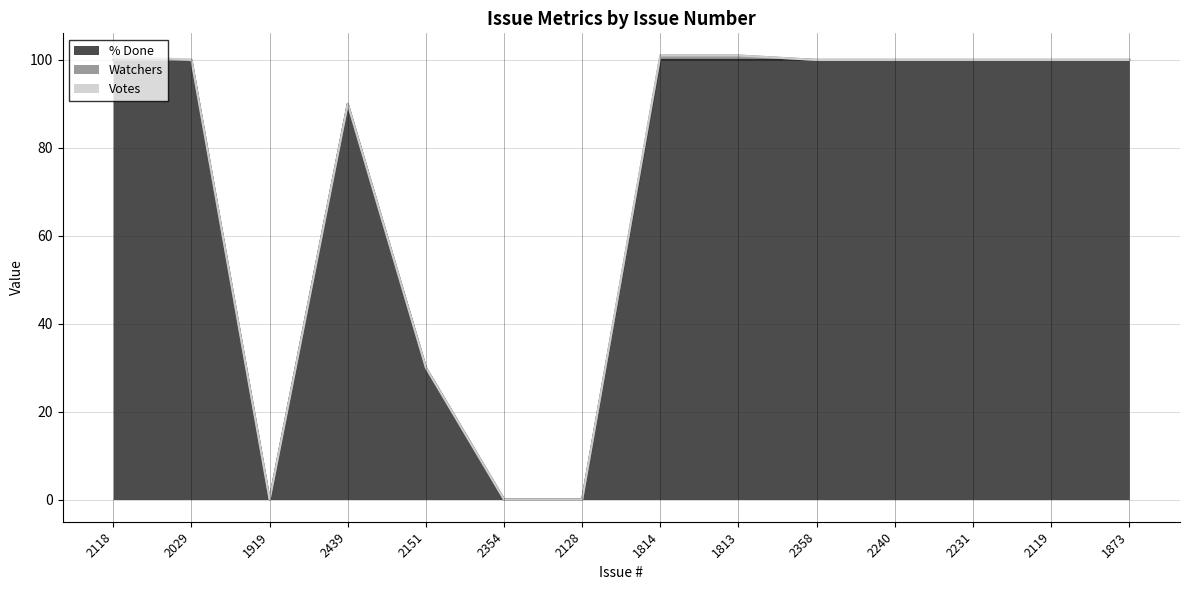

What is the maximum value shown in the chart?

100